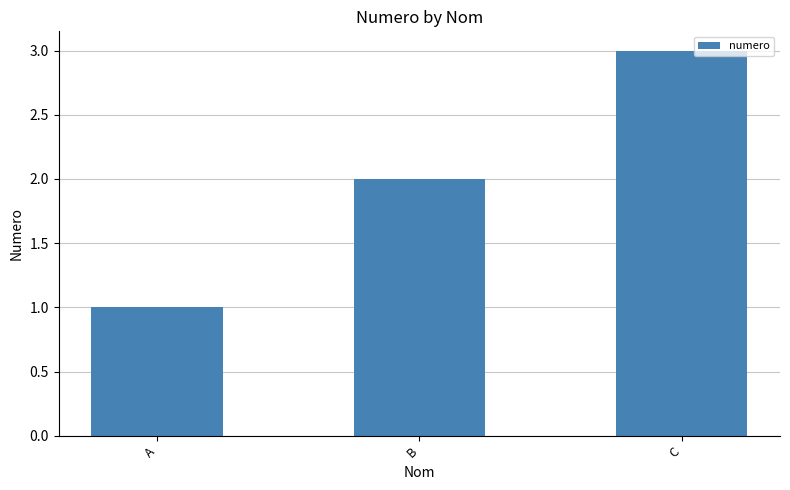

True or false: the data shows 2 at B.

True